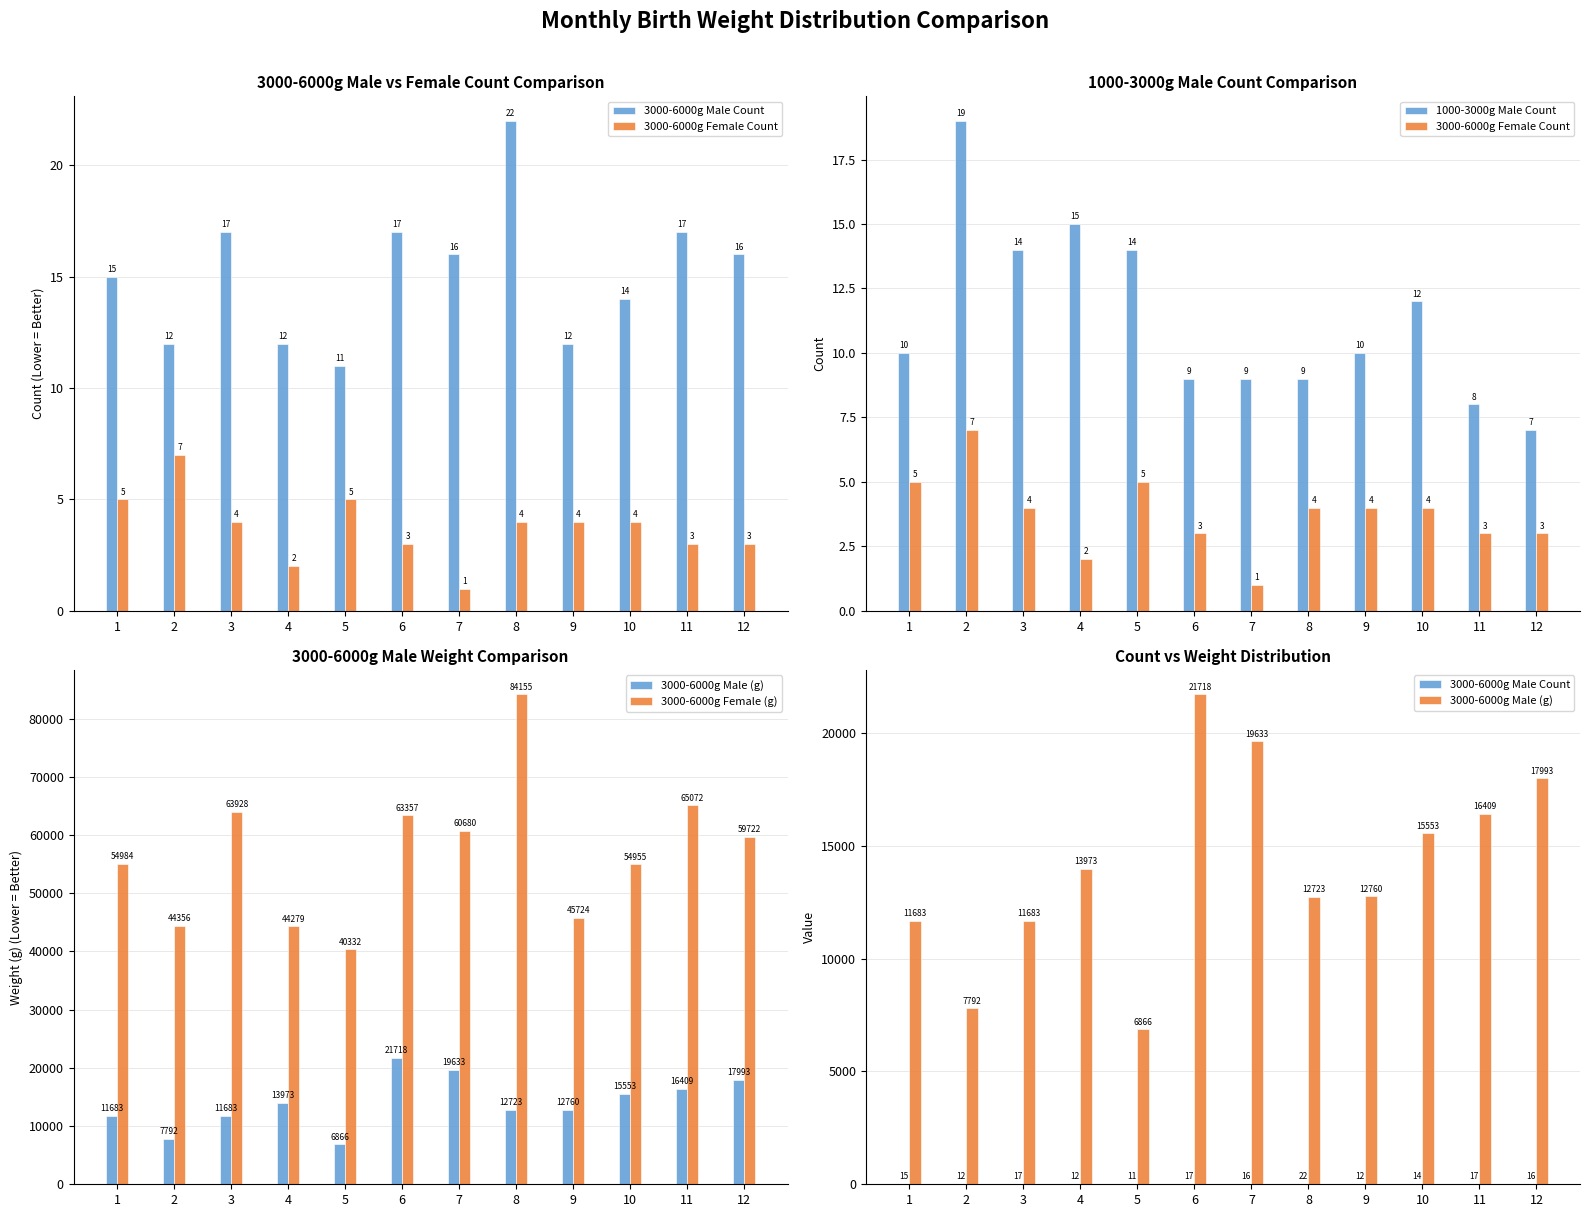

Rank the series by their maximum value, from highest to lowest.

3000-6000g Female (g), 3000-6000g Male (g), 3000-6000g Male Count, 1000-3000g Male Count, 3000-6000g Female Count